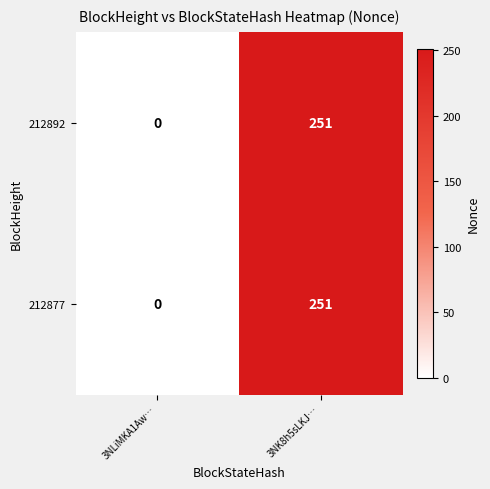

Reading right to left, what are all the values shown in this chart?

212892: 251	0
212877: 251	0